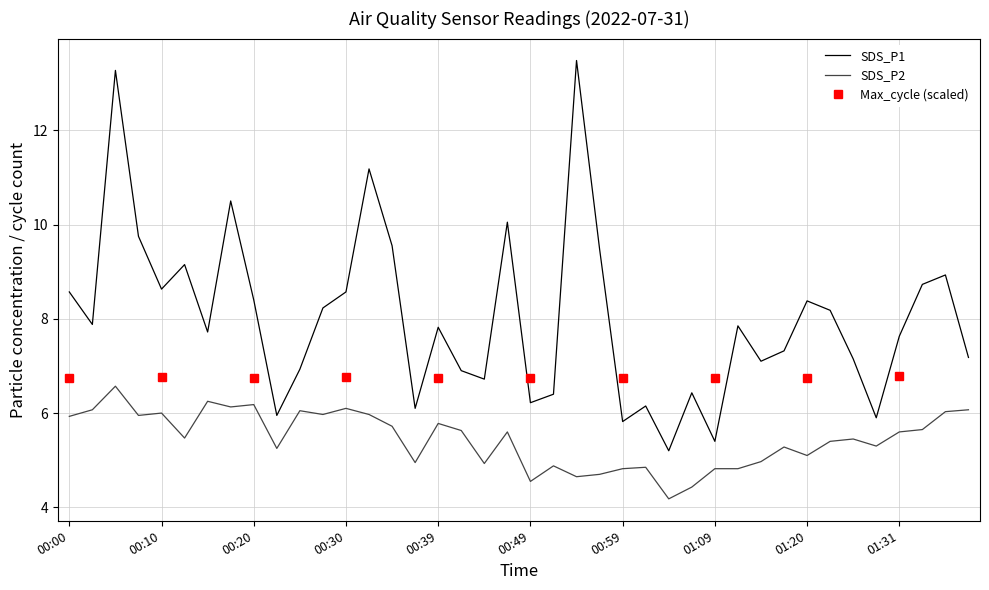

The SDS_P2 series shows 4.9 at 00:52. True or false?

True